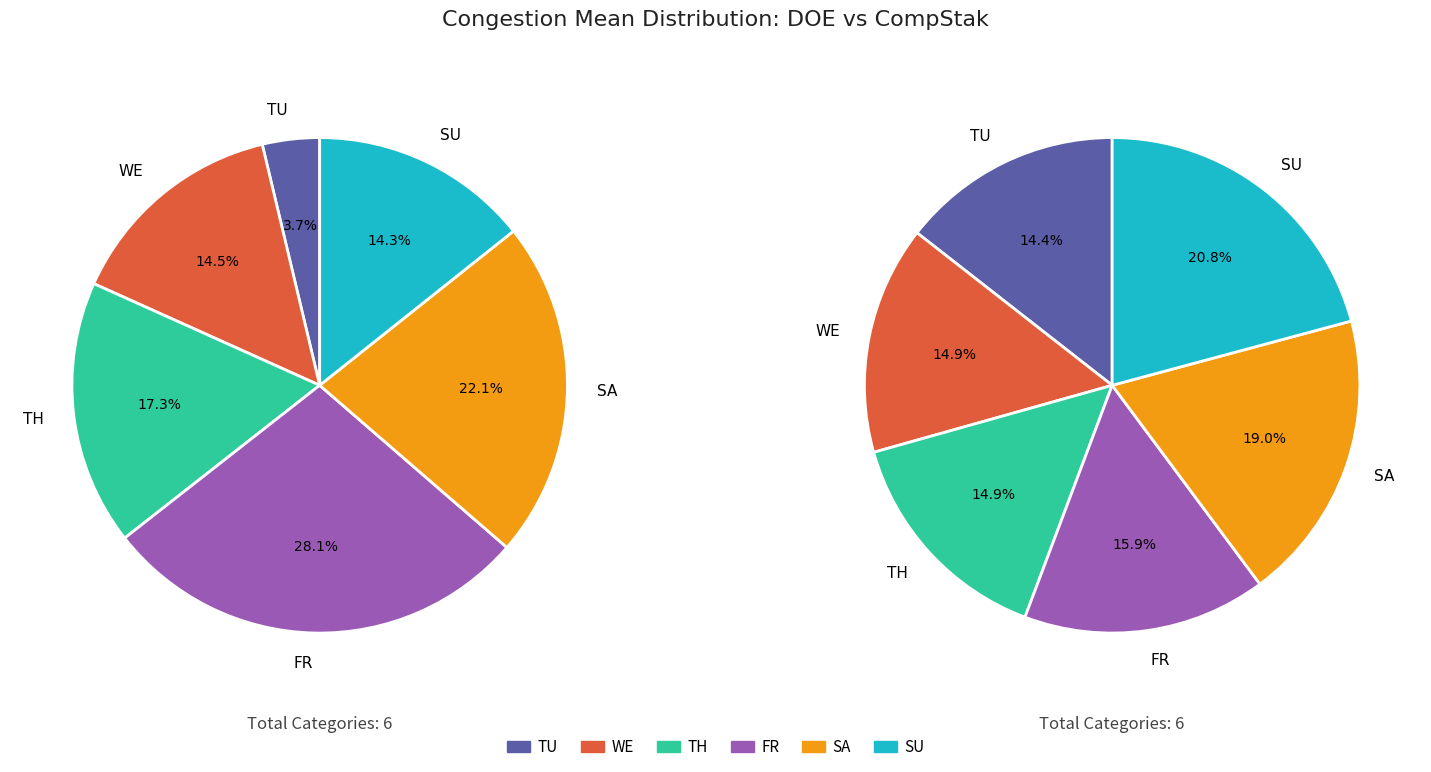

How many segments does this pie chart have?

6